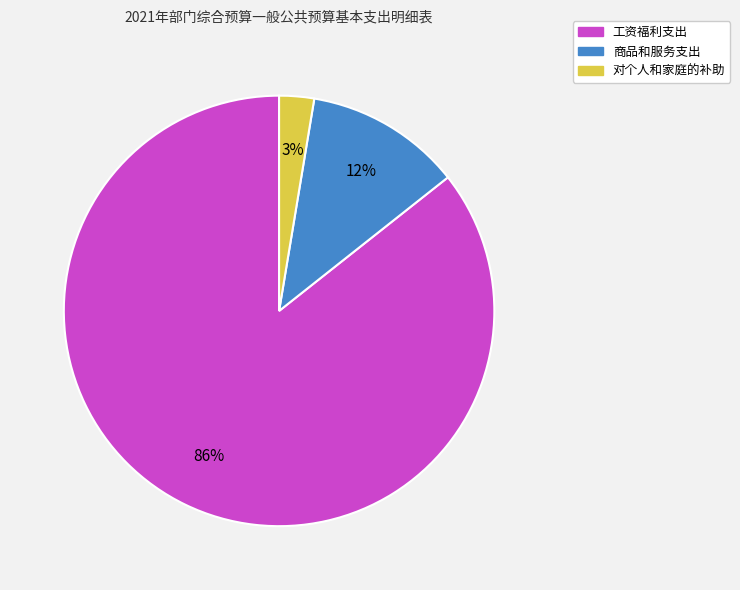

To the nearest percent, what portion does 商品和服务支出 represent?

12%